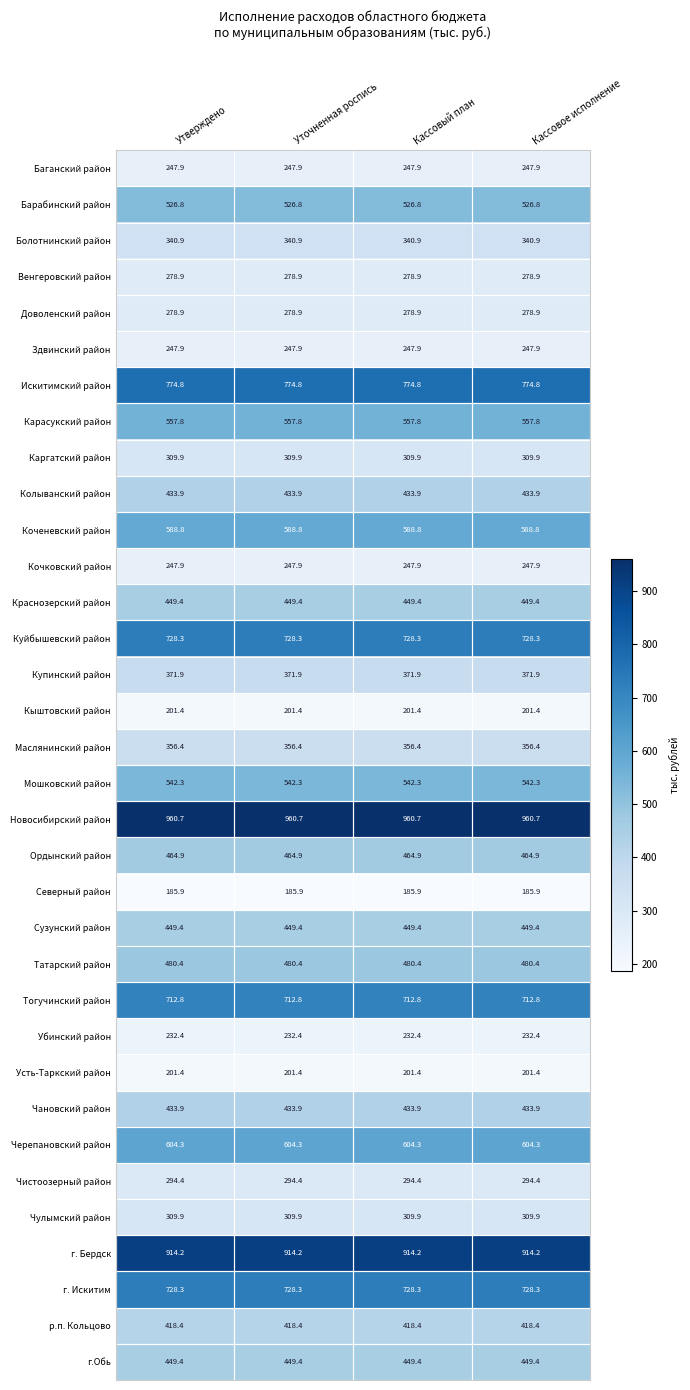

What is the average value of the Доволенский район series?

278.9